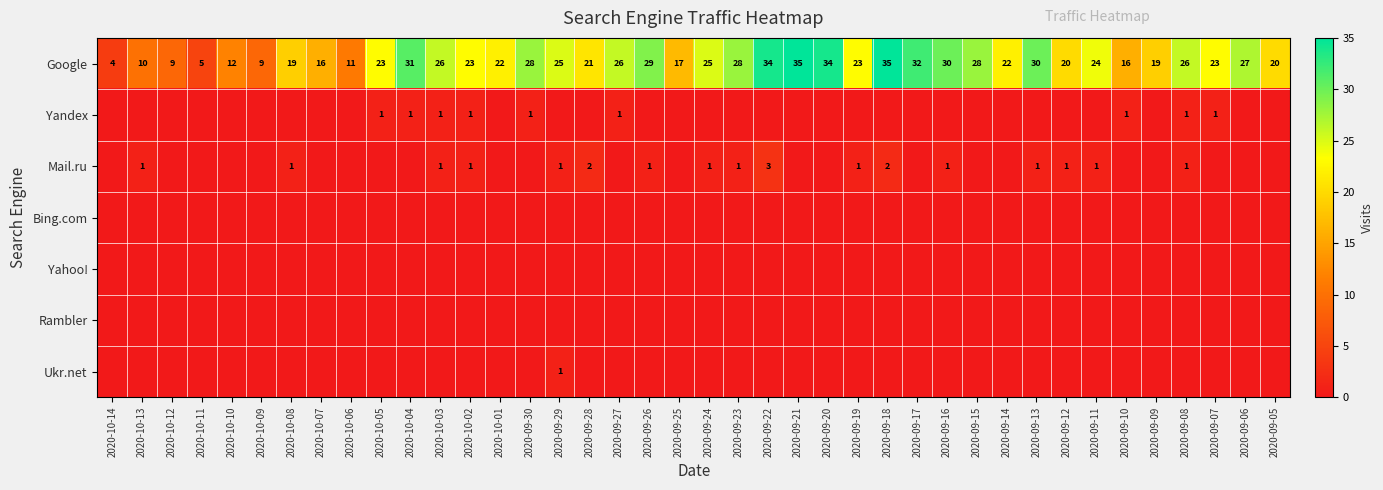

The Google series shows 48 at 2020-09-23. True or false?

False